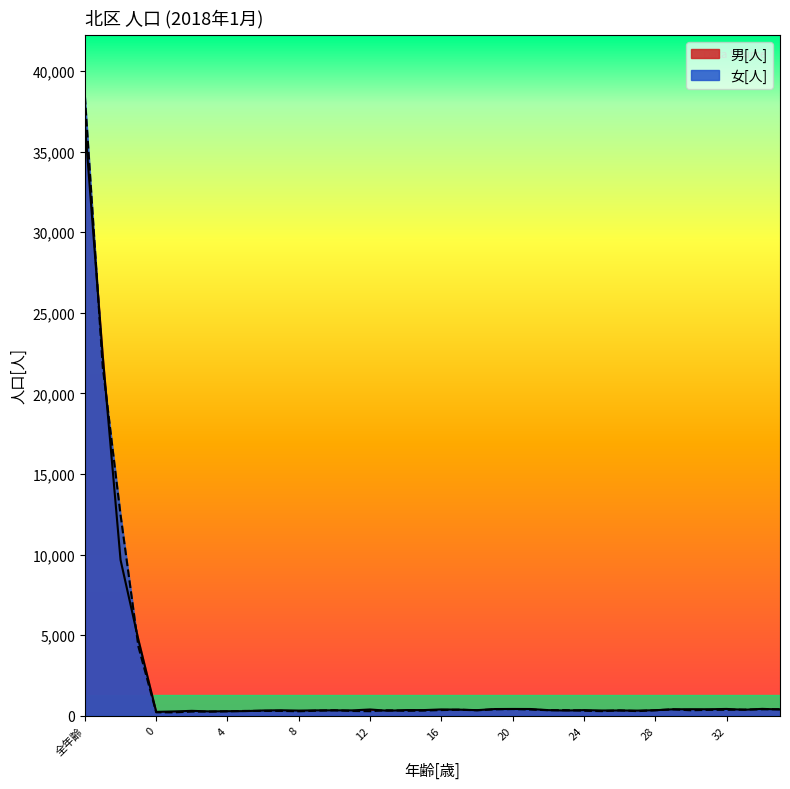

What is the difference between the maximum and minimum values in the 女[人] series?

38187